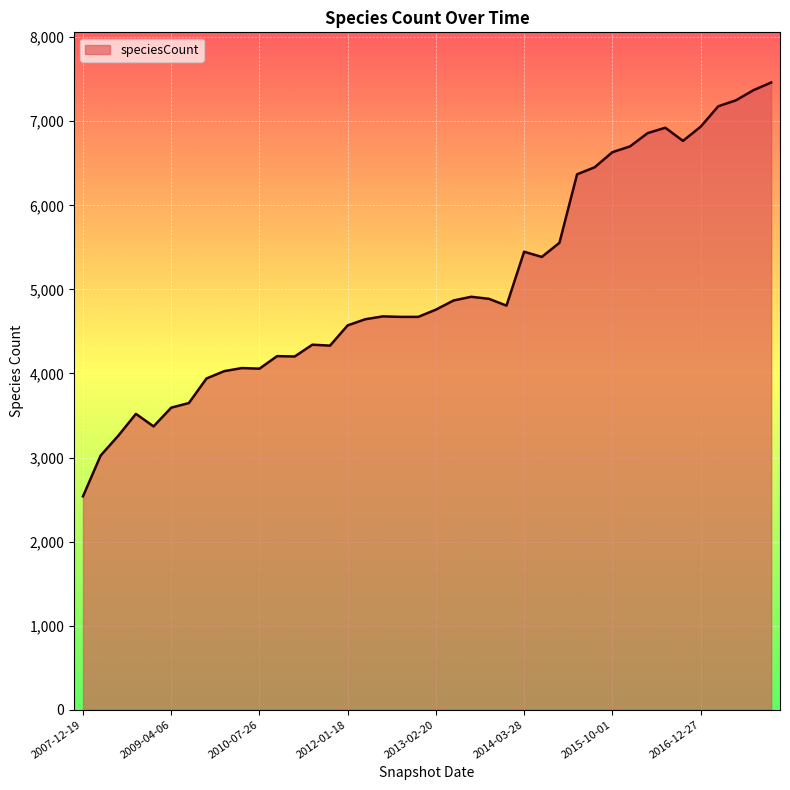

What is the minimum value shown in the chart?

2538